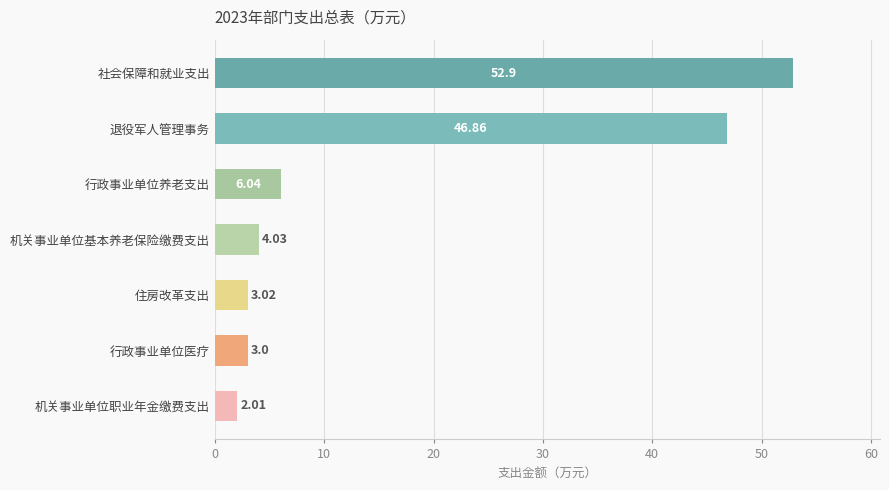

How many values exceed 4?

4